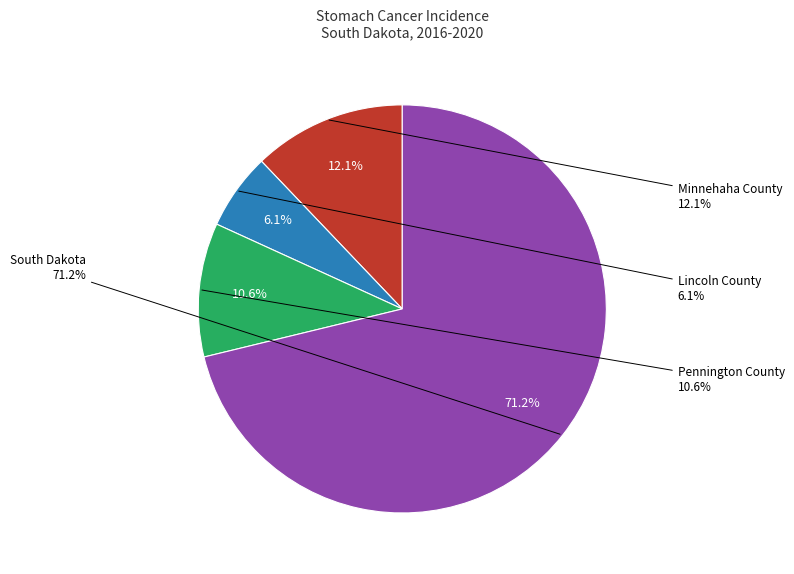

Rank the categories by value from lowest to highest.

Lincoln County, Pennington County, Minnehaha County, South Dakota